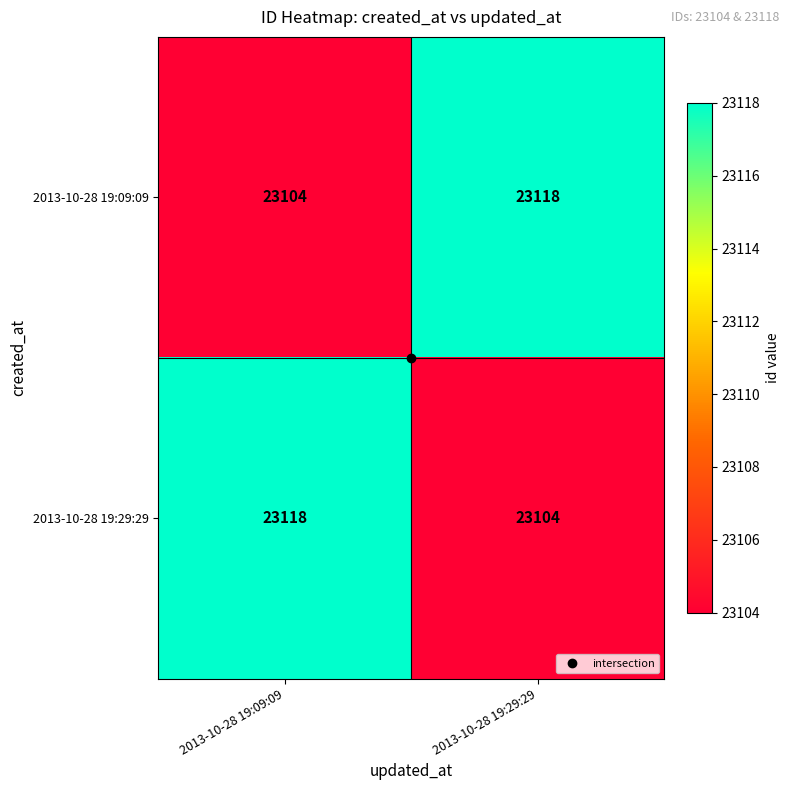

The value of 2013-10-28 19:09:09 at 2013-10-28 19:29:29 is 23118. True or false?

True